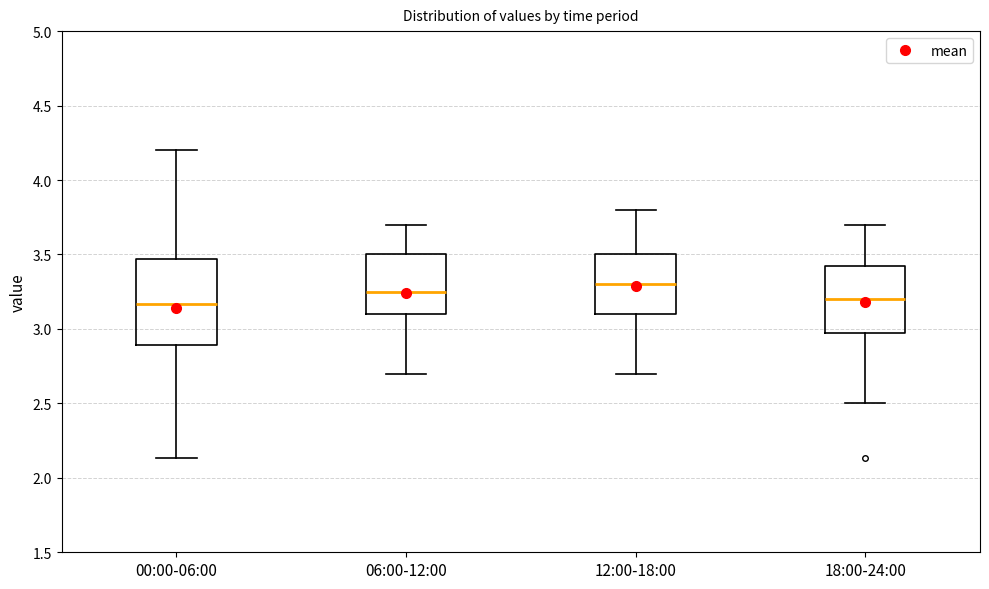

Reading left to right, transcribe this box plot: for each box, give where its median line is, the range the box spans, and where its two whiskers end, as read against the y-axis. The values are not printed on the chart, so give them approximately, as read against the axis.

00:00-06:00: median 3.15, box 2.90 to 3.45, whiskers 2.15 to 4.20
06:00-12:00: median 3.25, box 3.10 to 3.50, whiskers 2.70 to 3.70
12:00-18:00: median 3.30, box 3.10 to 3.50, whiskers 2.70 to 3.80
18:00-24:00: median 3.20, box 3.00 to 3.45, whiskers 2.50 to 3.70